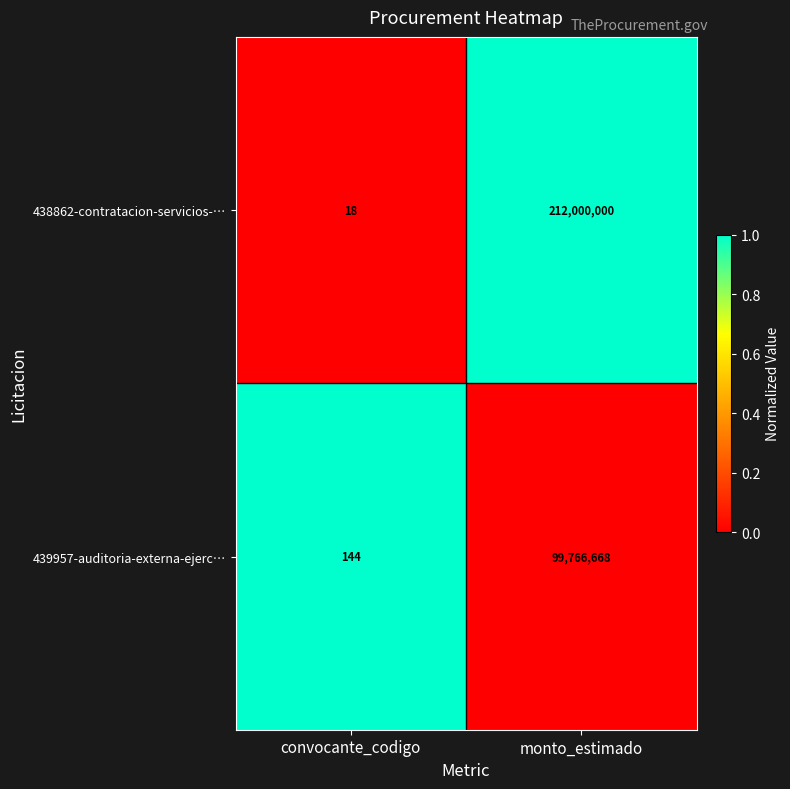

Reading right to left, what are all the values shown in this chart?

438862-contratacion-servicios-…: 212000000	18
439957-auditoria-externa-ejerc…: 99766668	144